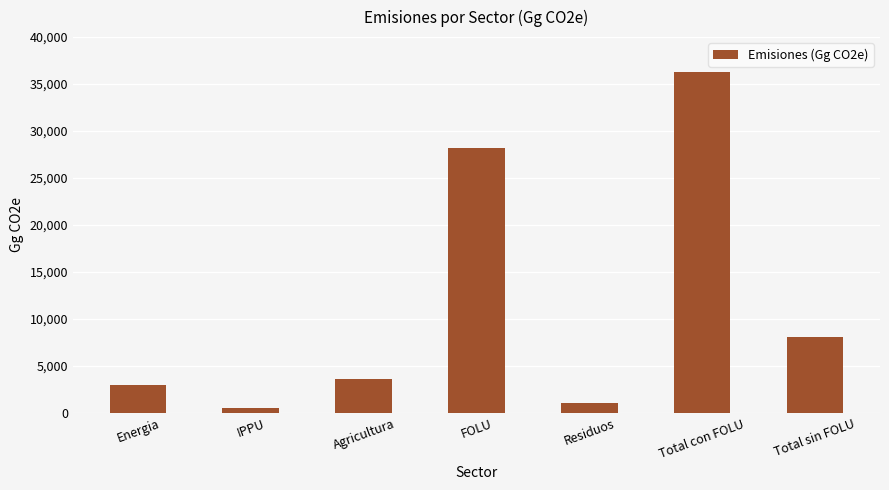

Which has a higher value, Total con FOLU or Total sin FOLU?

Total con FOLU